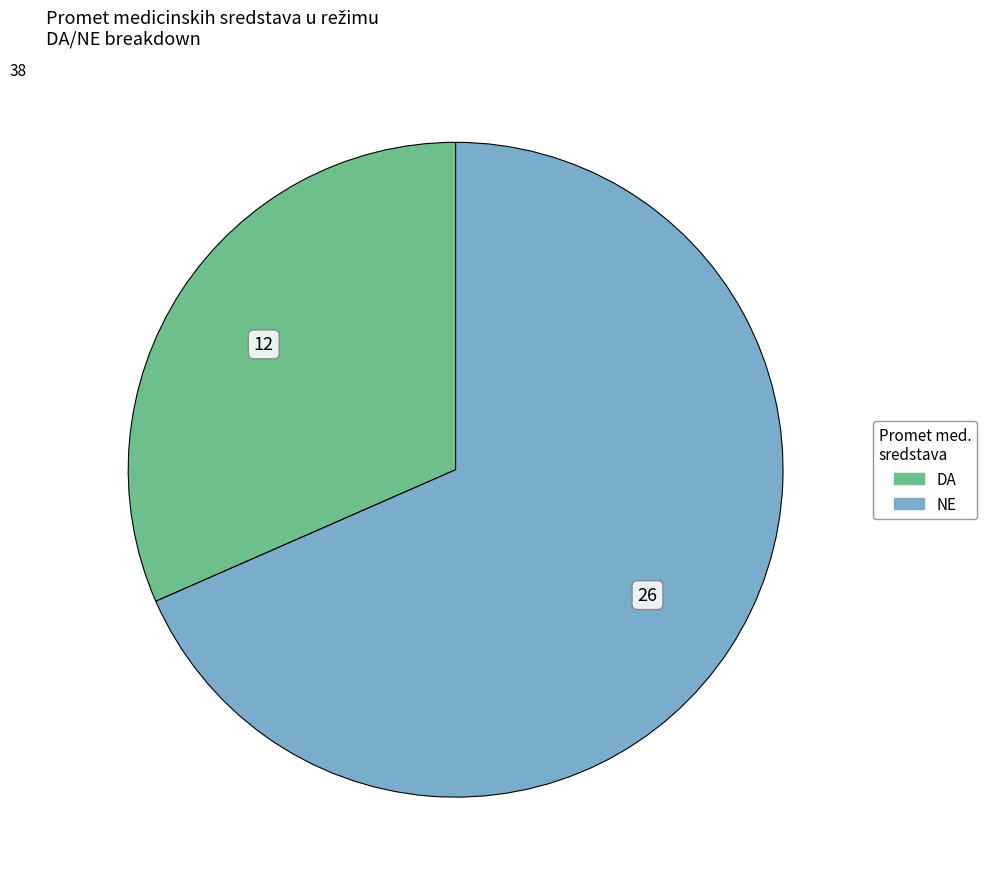

Which has a higher value, DA or NE?

NE